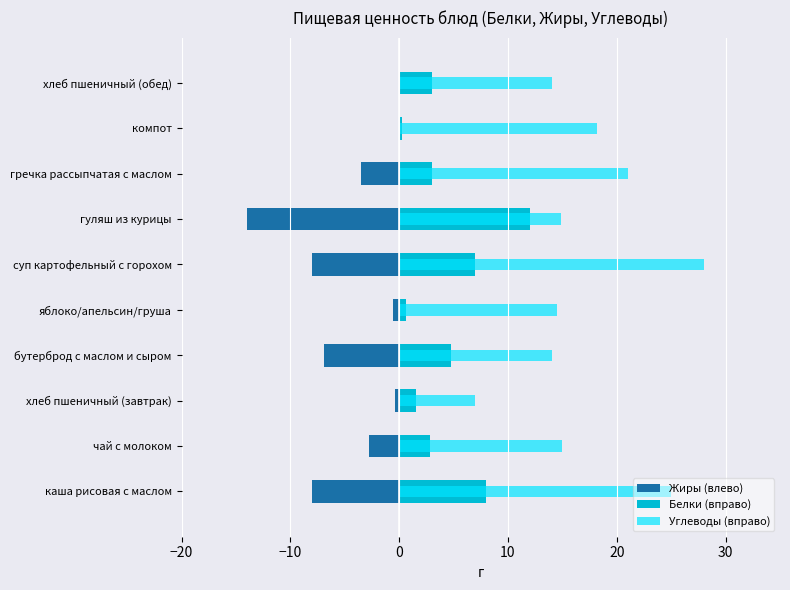

What is the spread (max minus min) of values at бутерброд с маслом и сыром?

20.9